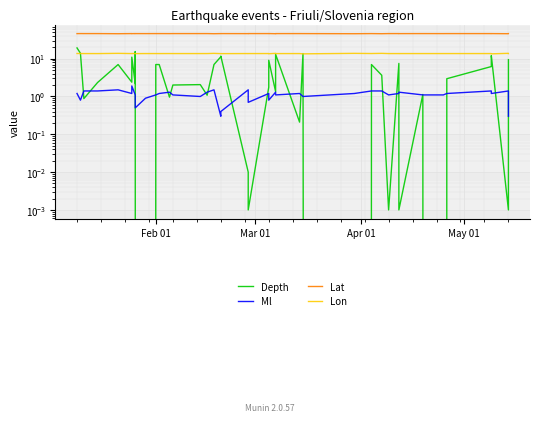

Count the number of categories in the chart.

40